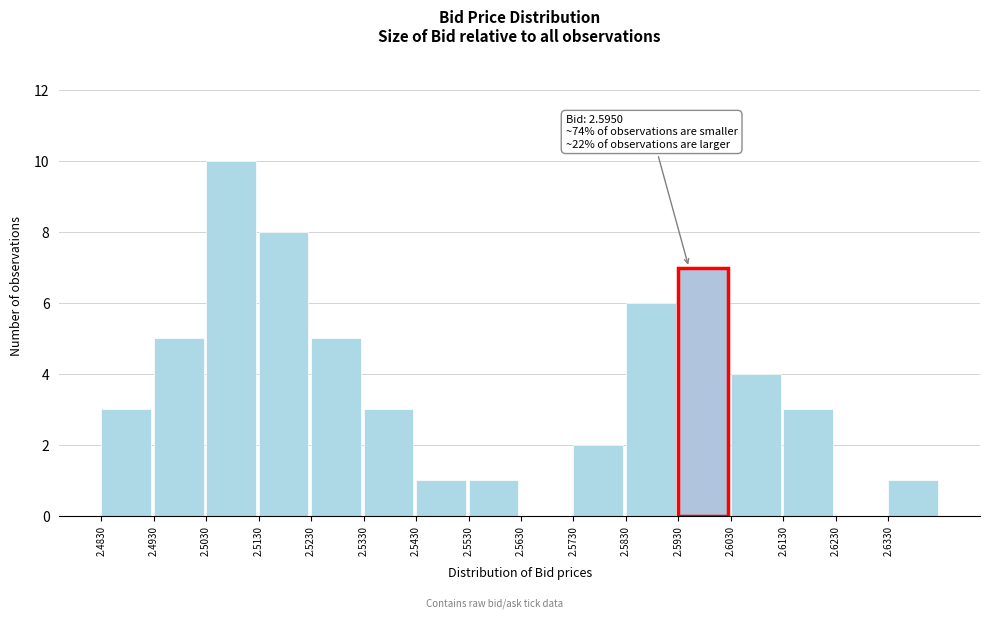

Which range on the x-axis has the tallest bar?

2.503 to 2.513